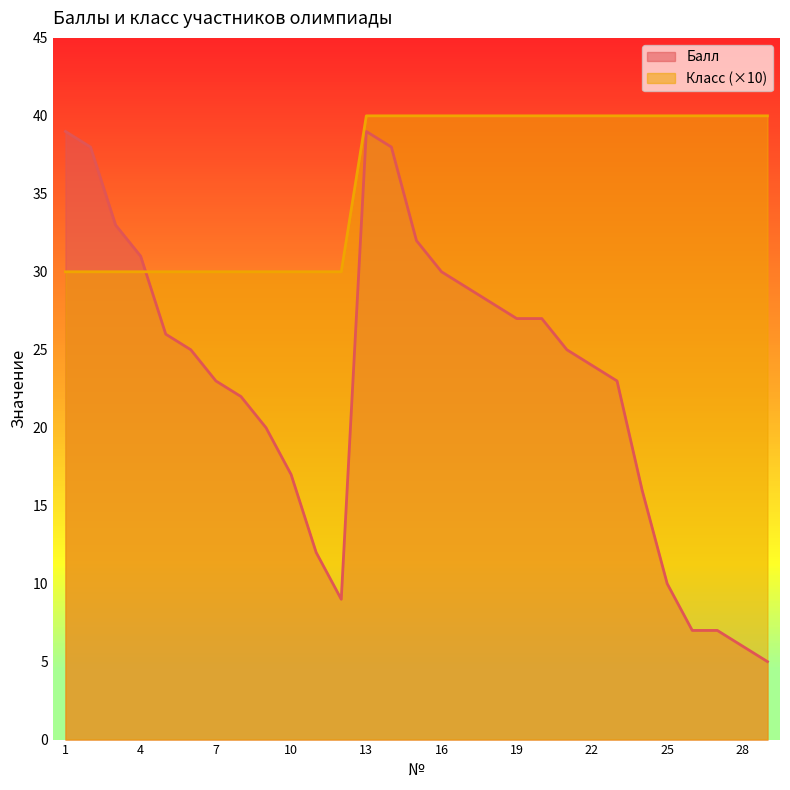

What is the approximate value of Балл at 2, to the nearest 5?

40